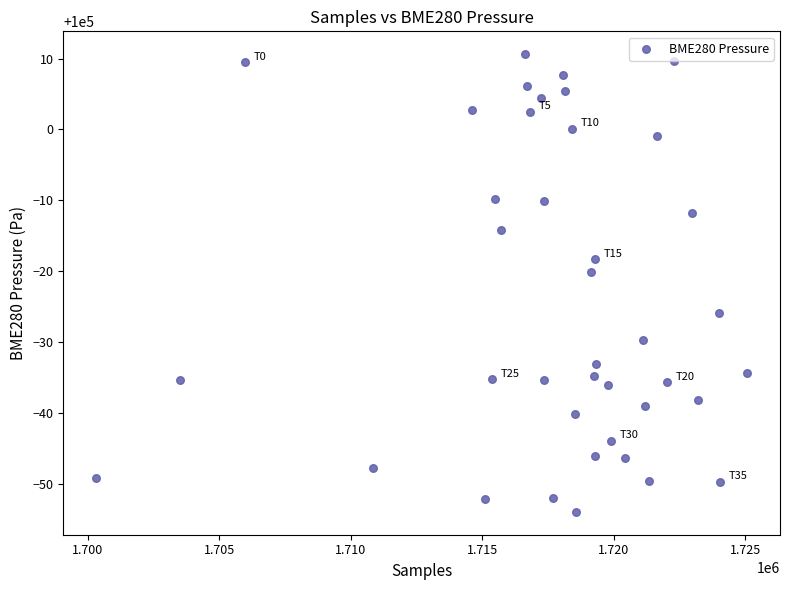

What is the range of Y values (max minus min)?

64.5